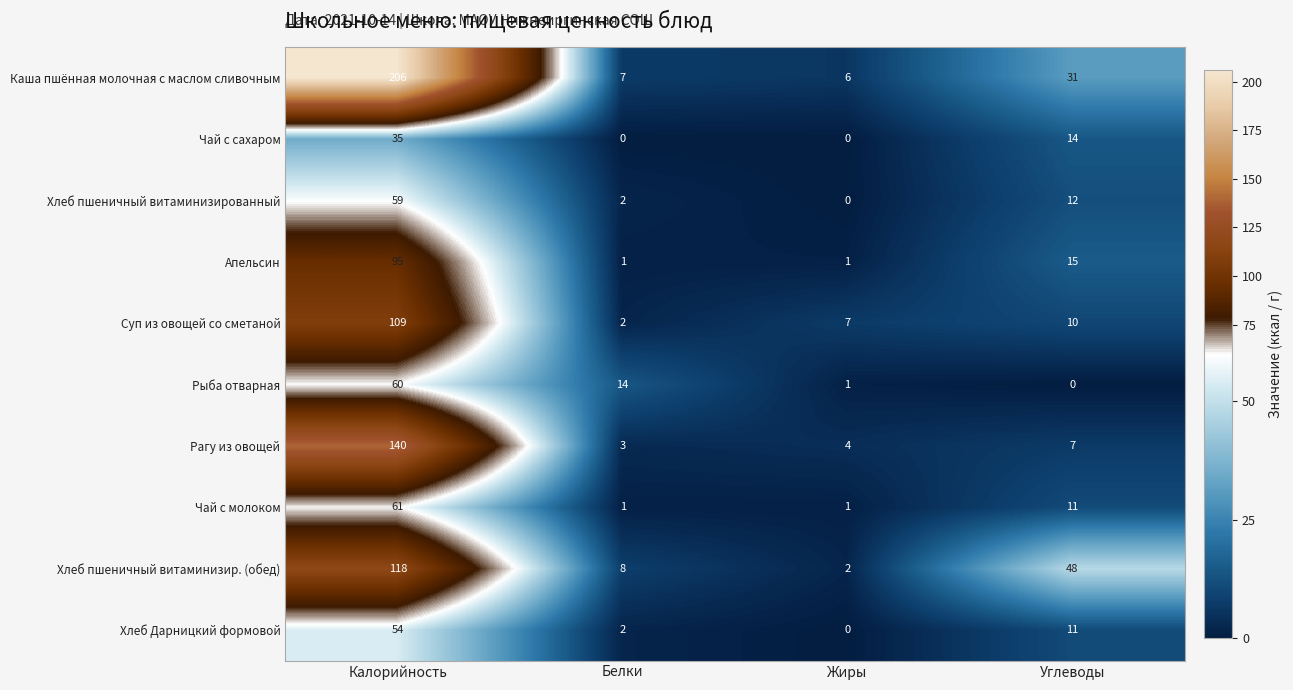

Between Белки and Углеводы, which series saw the biggest shift?

Хлеб пшеничный витаминизир. (обед)